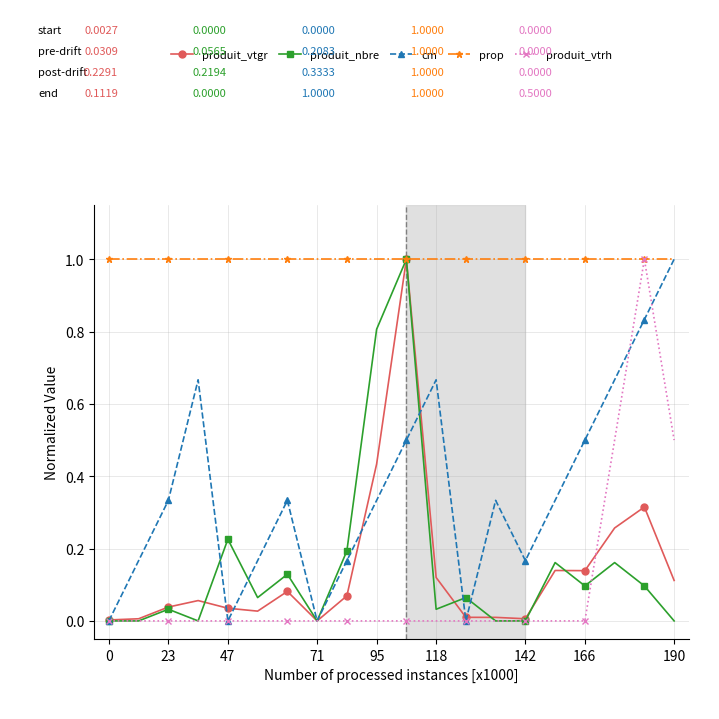

What is the greatest value displayed?

1.0